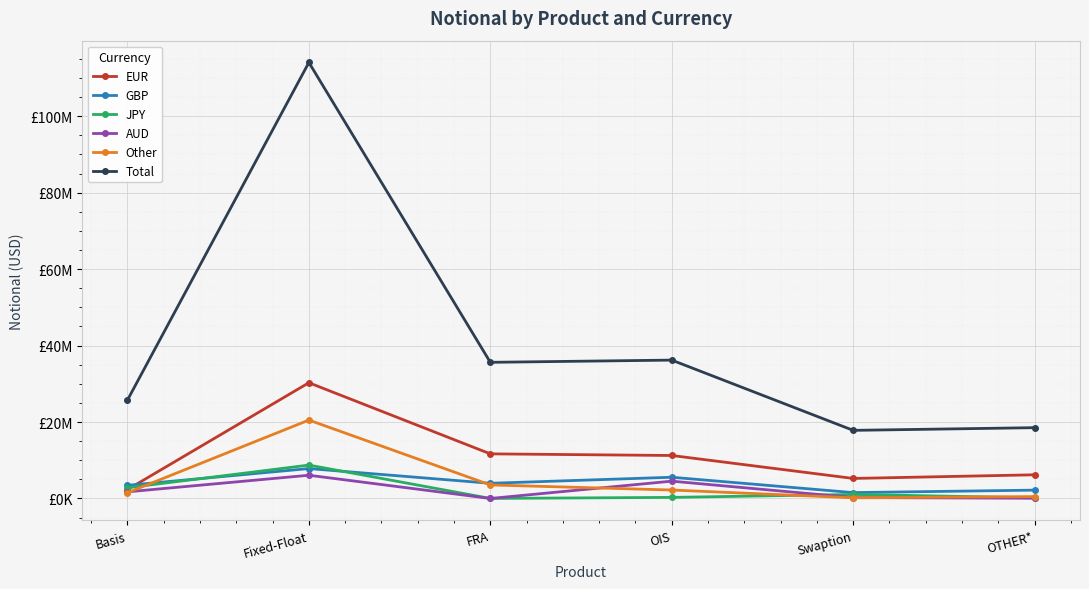

At which category is the sum across all series the highest?

Fixed-Float